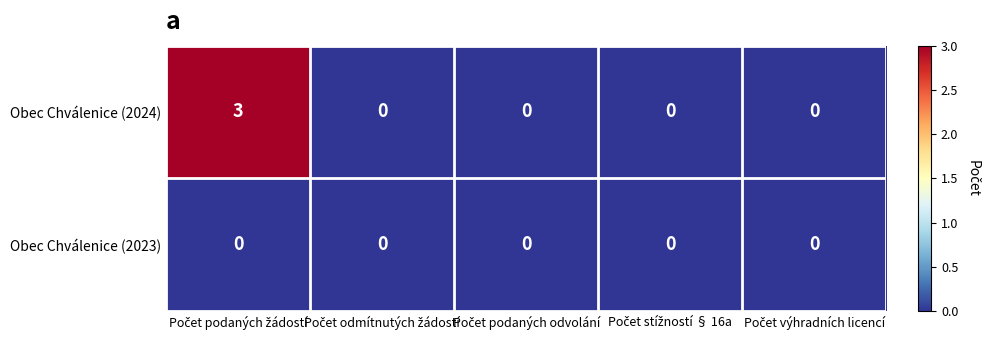

Which series has the largest total across all categories?

Obec Chválenice (2024)